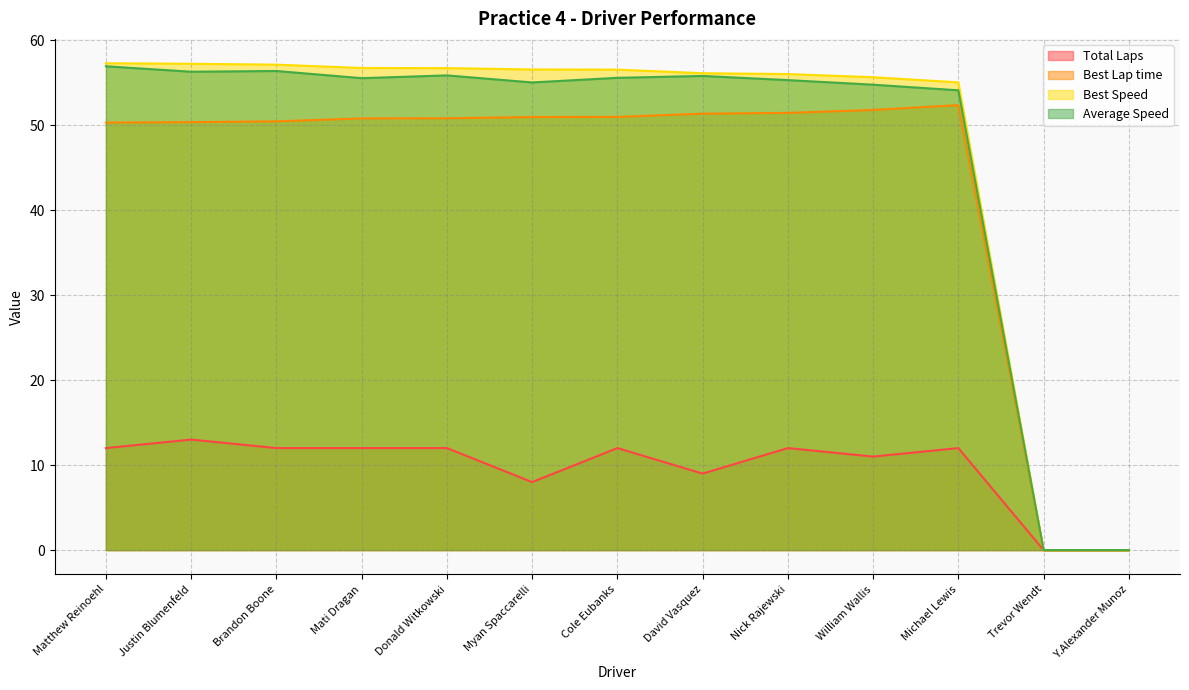

At which category does Average Speed reach its first local peak?

Brandon Boone